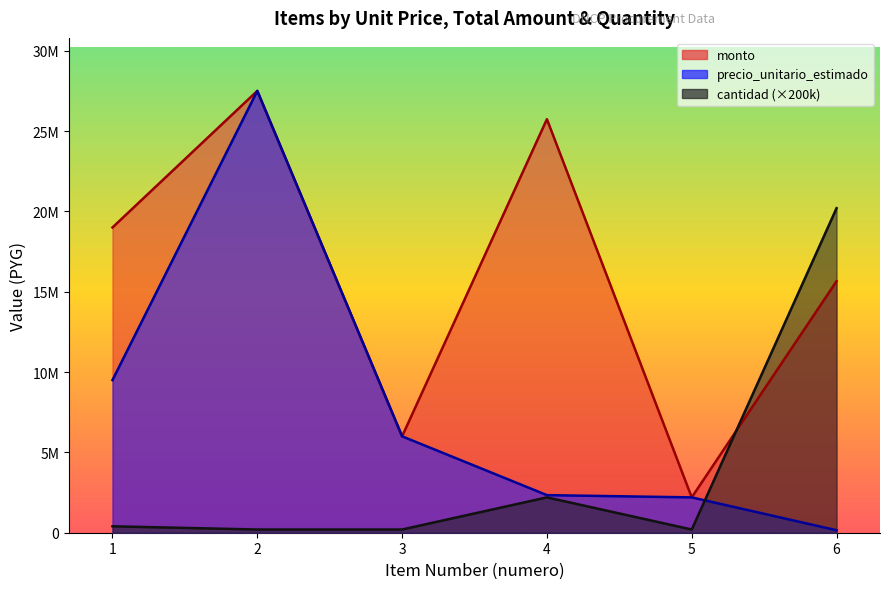

The value of precio_unitario_estimado at 5 is 2200000. True or false?

True